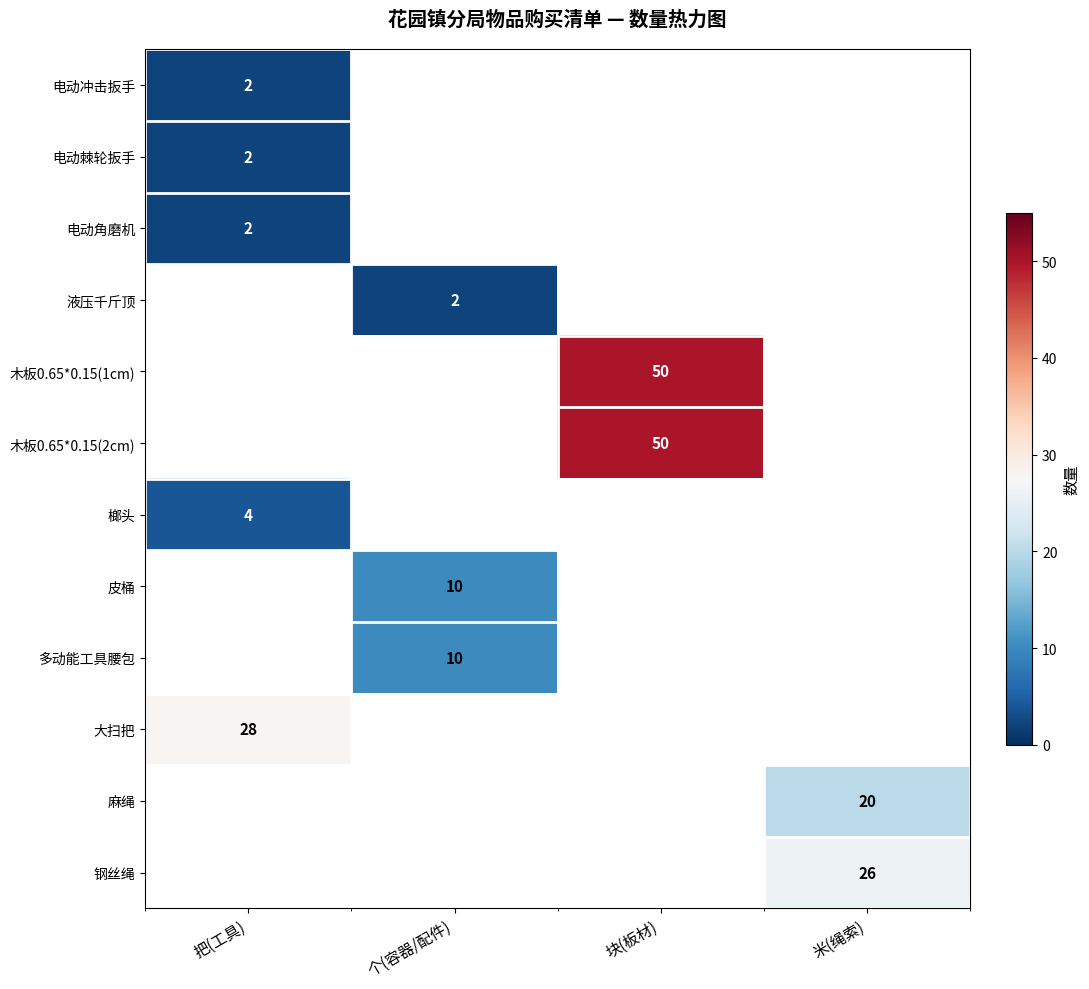

What is the maximum value shown in the chart?

50.0